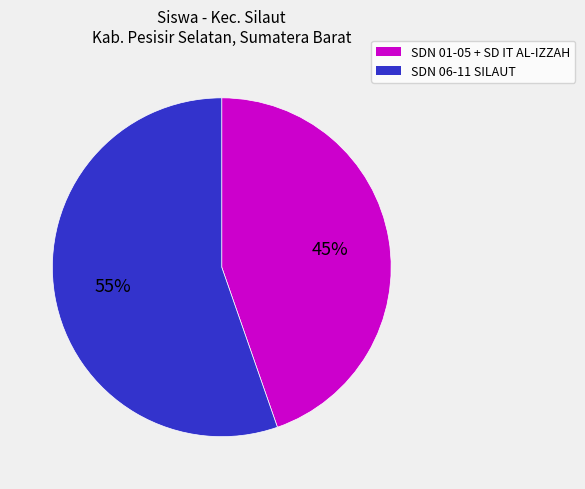

Is there a majority slice in this chart?

Yes